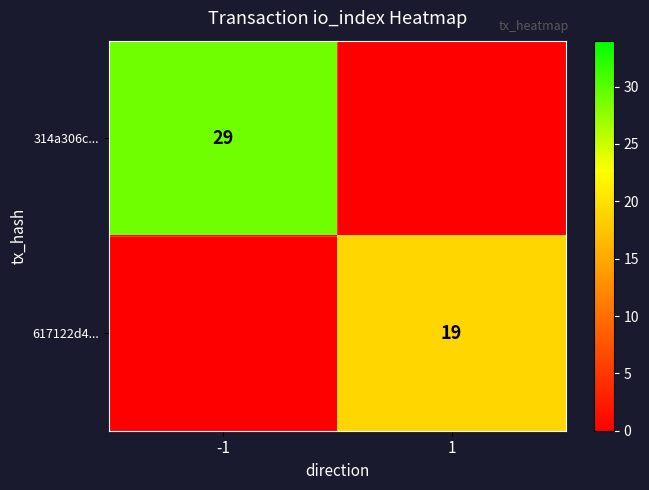

The 617122d4... series shows 12 at 1. True or false?

False